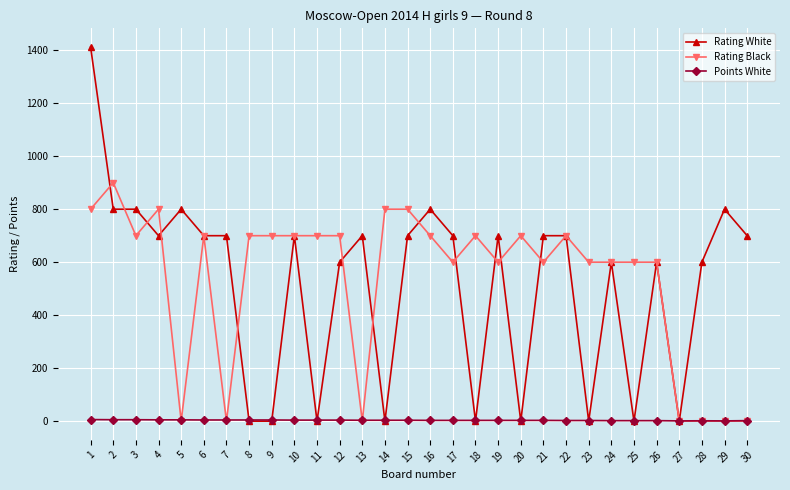

What is the value of the Points White point at the 8th from the left?

4.5